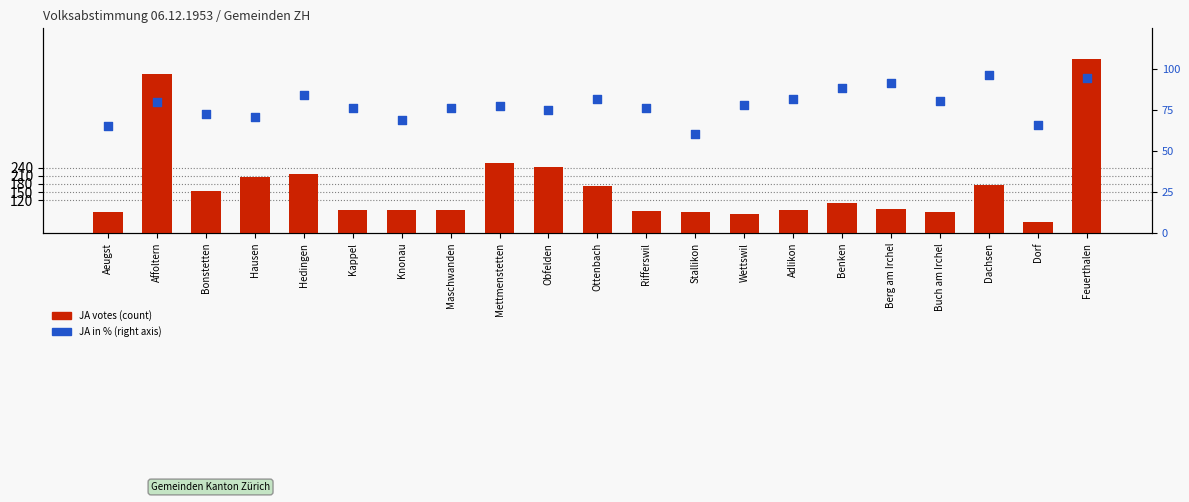

What are all the series names shown in the legend?

JA votes, JA in % (right axis)